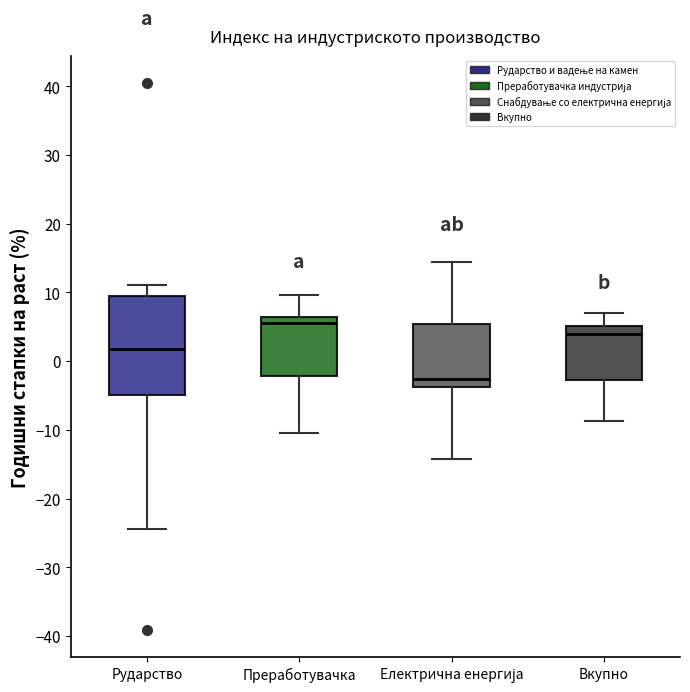

Which box has the highest median line?

Преработувачка